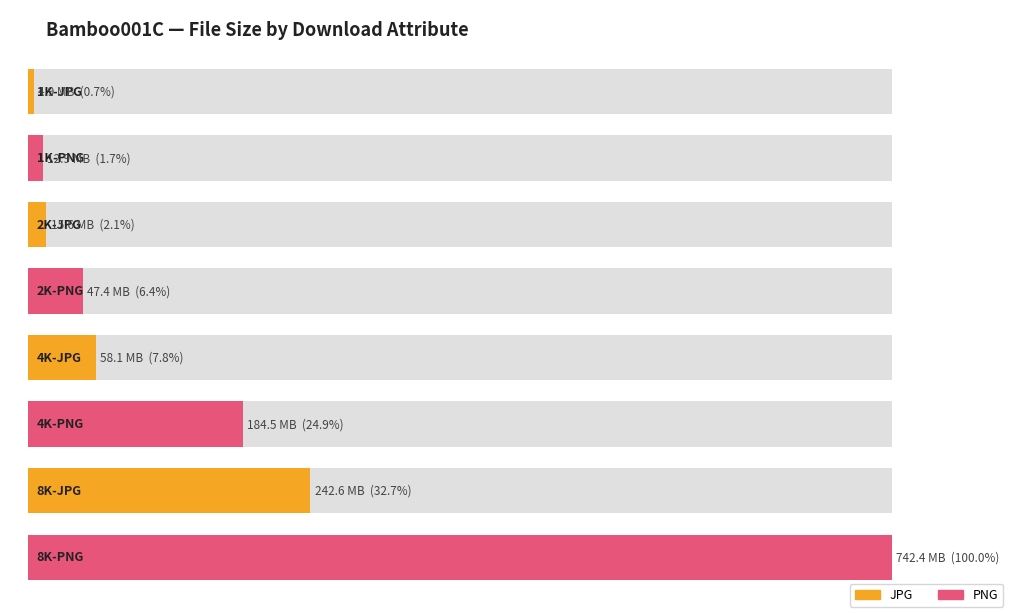

The chart shows a value of 9686238 at 2K-JPG. True or false?

False